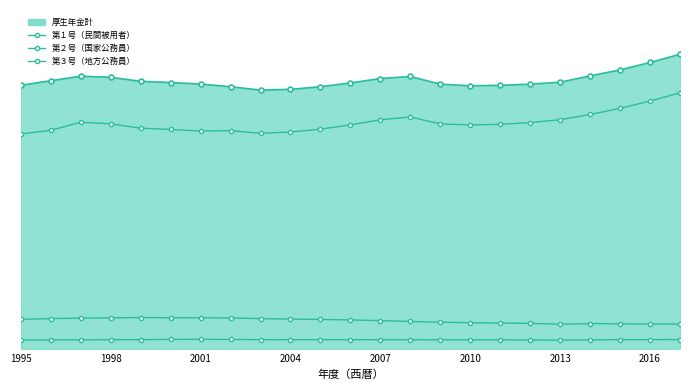

Does the chart have visible grid lines?

No